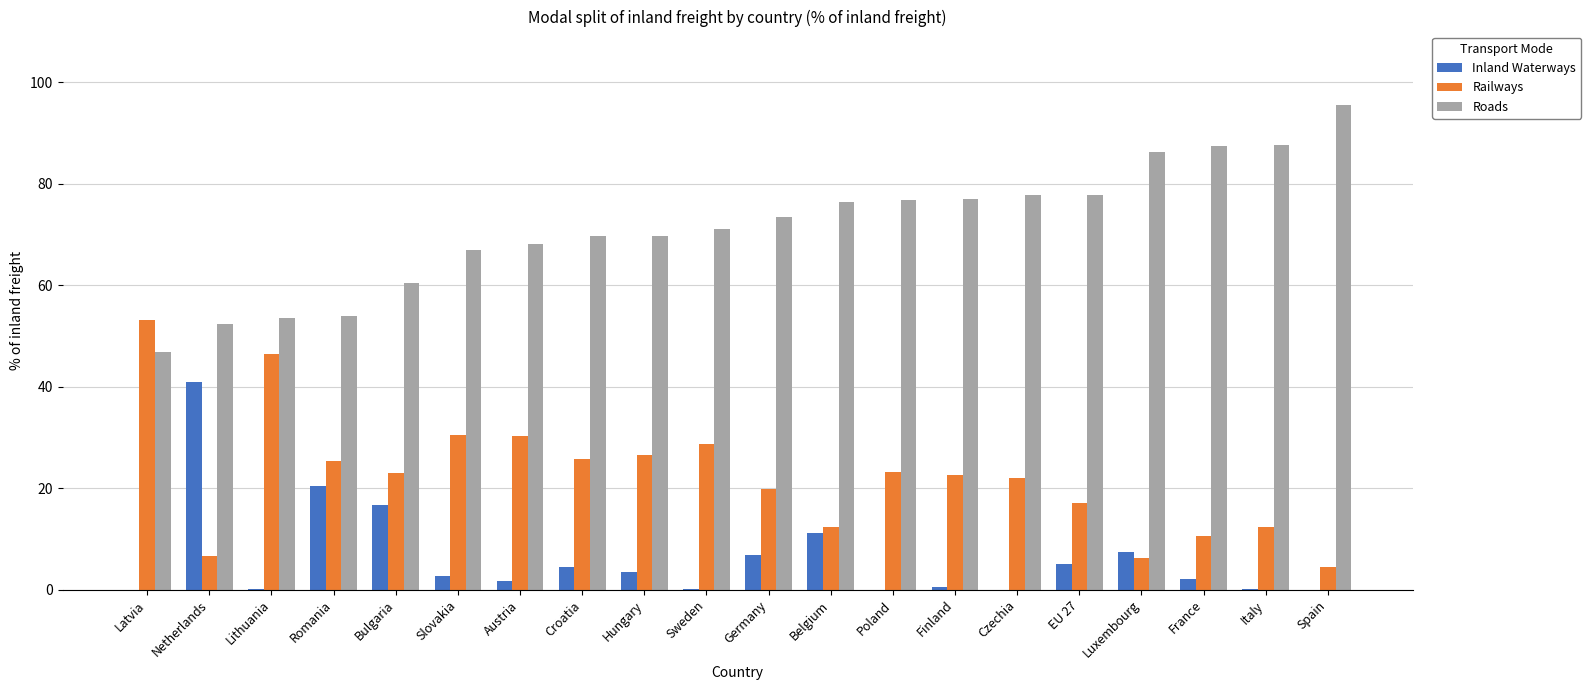

The Railways series shows 7.8 at Italy. True or false?

False